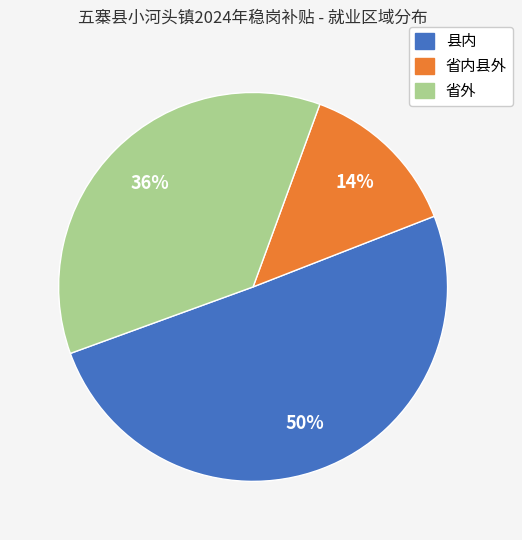

To the nearest percent, what percentage of the pie is 省外?

36%